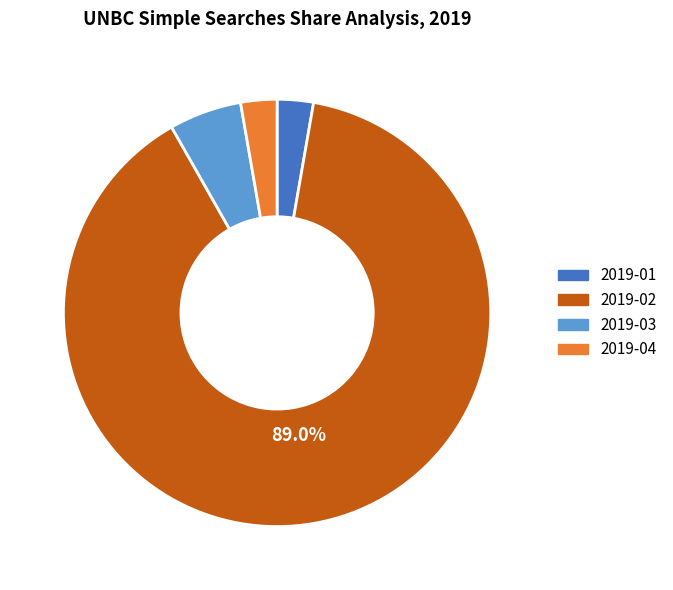

What is the majority slice?

2019-02